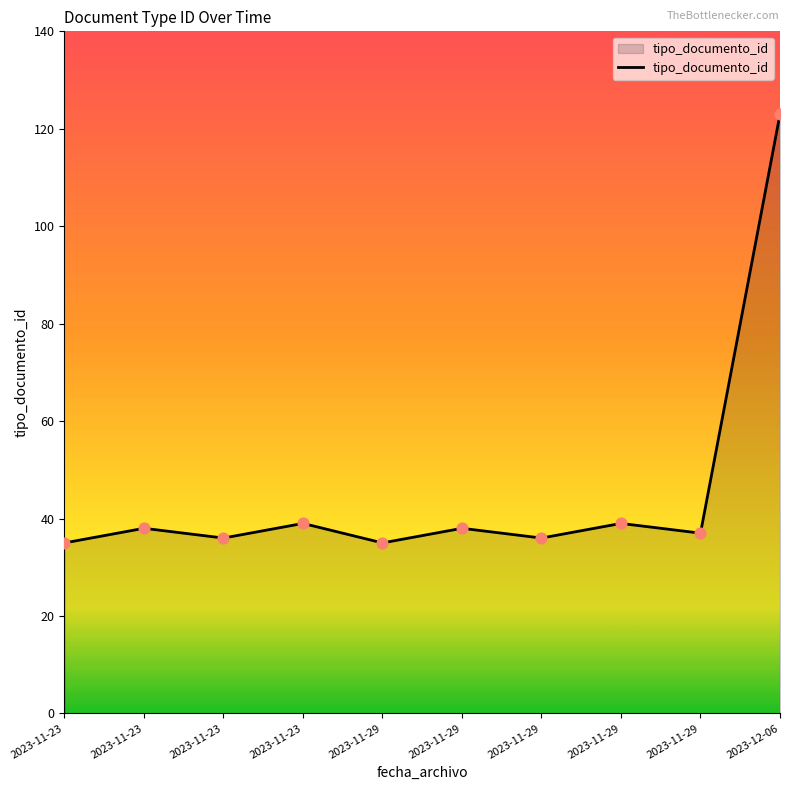

What is the change in value from 2023-11-29 to 2023-11-29?

+4